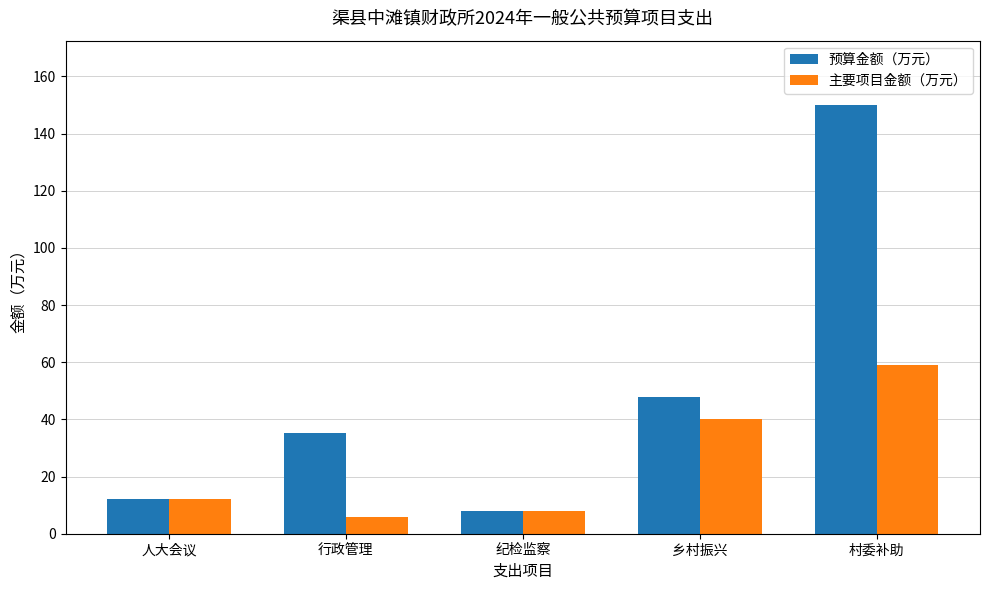

What position from the left is 纪检监察?

3